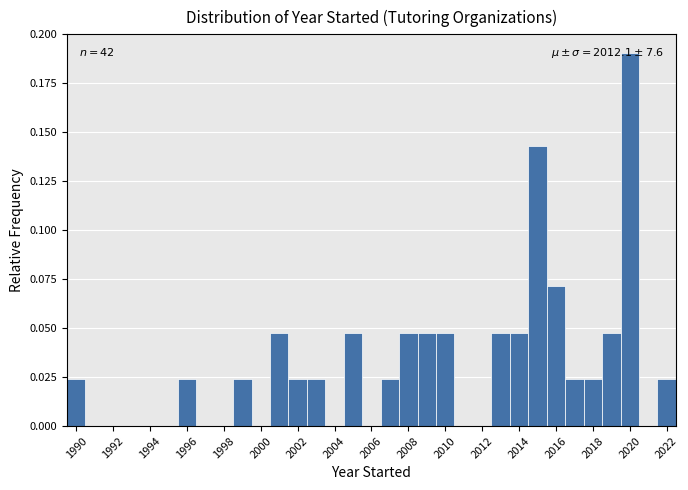

Over which range of the x-axis is the bar tallest?

2019.5 to 2020.5